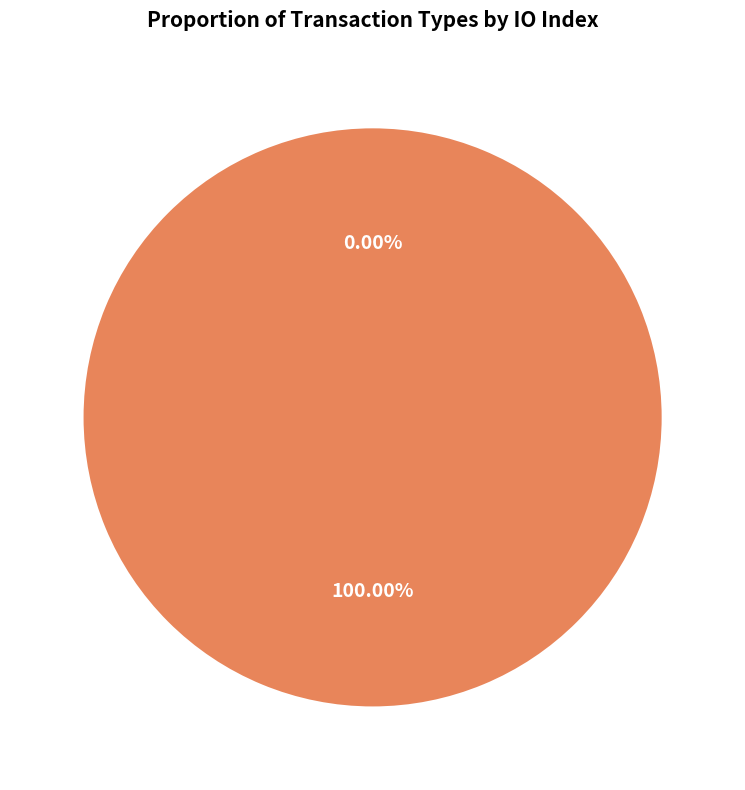

How many segments does this pie chart have?

2